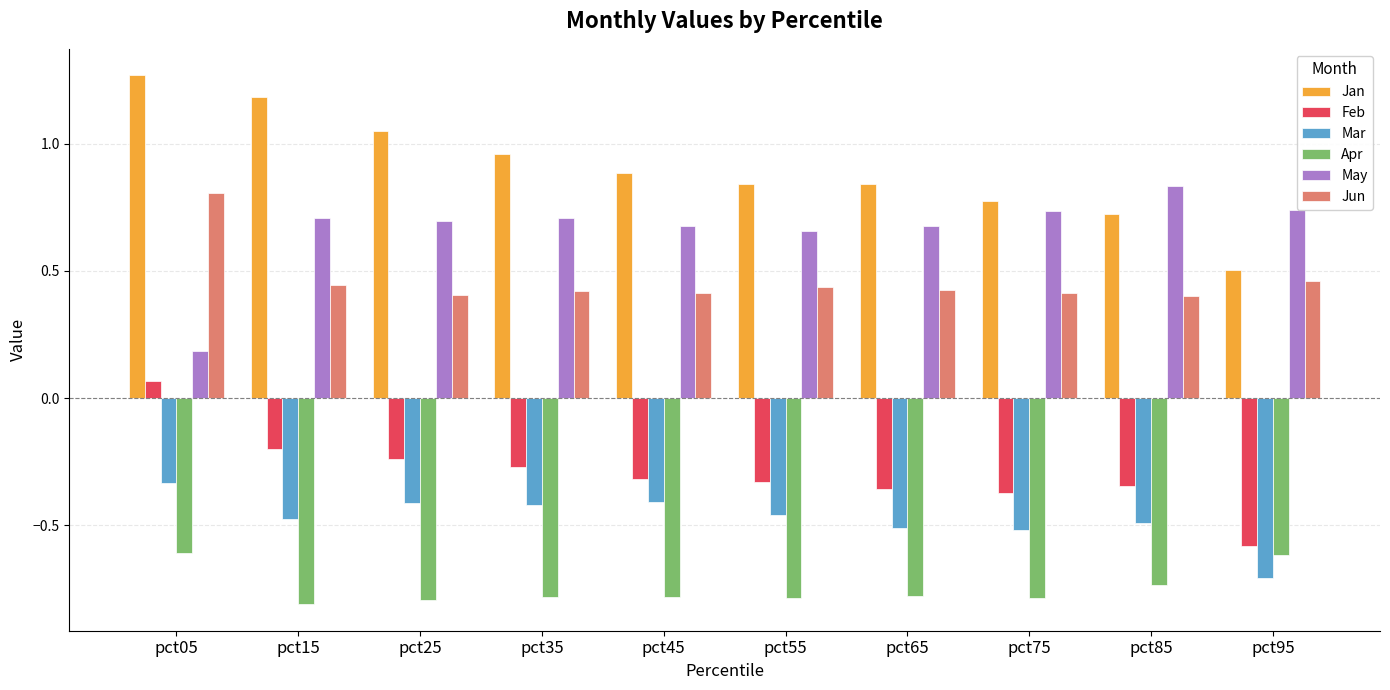

What is the sum of the Jan values at pct25 and pct85?

1.8